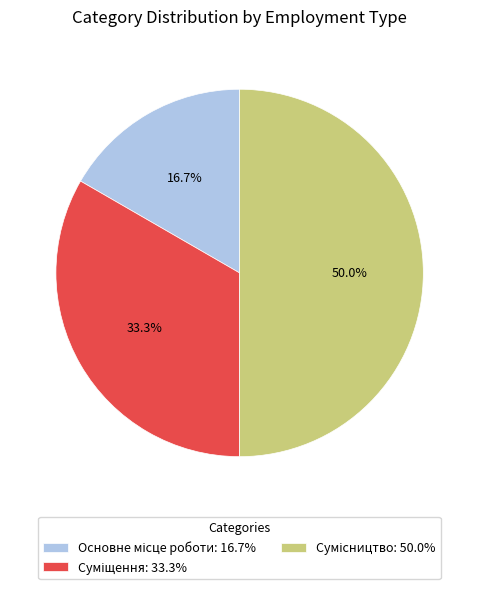

To the nearest percent, what percentage of the pie is Суміщення?

33%